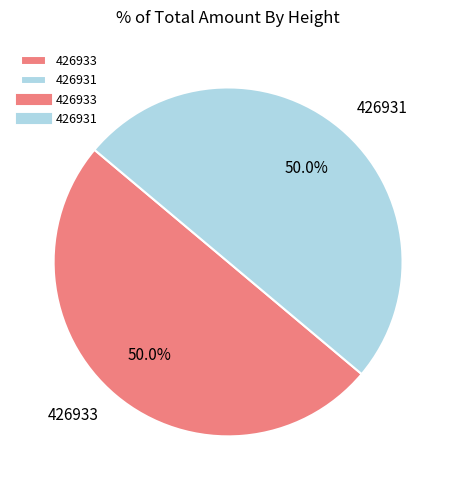

What is the ratio of the value at 426931 to the value at 426933?

1.0